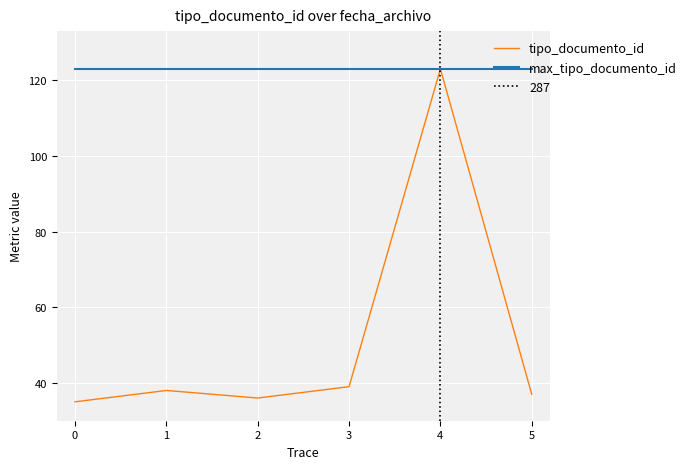

The value of max_tipo_documento_id at 2 is 123. True or false?

True